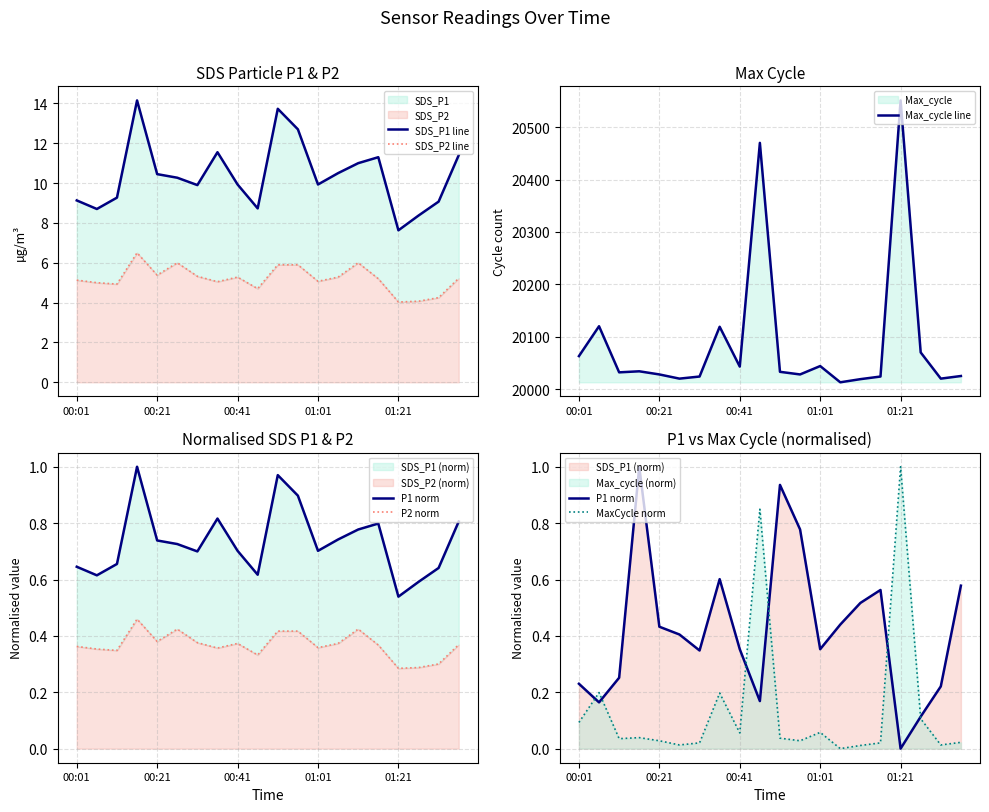

What is the maximum value for Max_cycle line?

20551